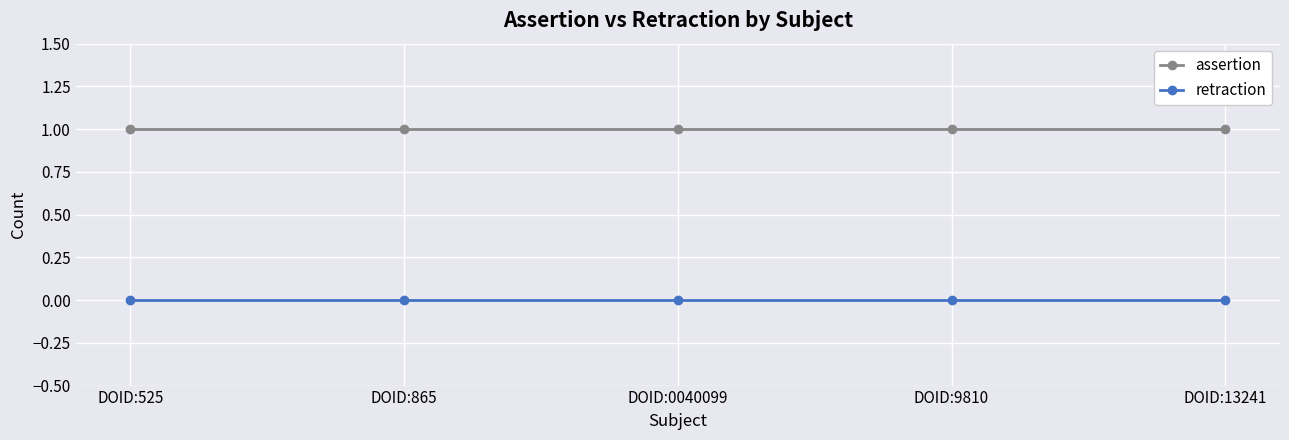

What is the label of the 2nd point from the left?

DOID:865